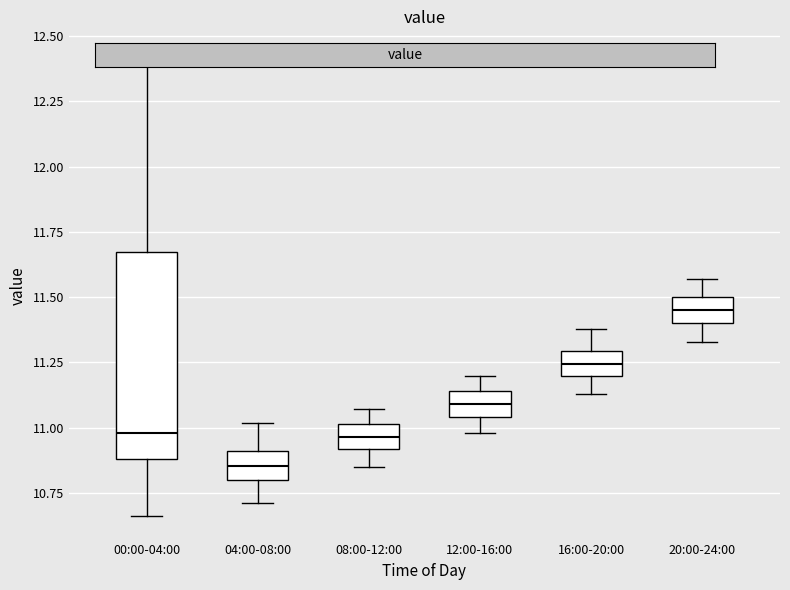

Reading left to right, read every box against the y-axis: the position of its median line, the range the box covers, and the ends of its whiskers. The values are not printed on the chart, so give them approximately, as read against the axis.

00:00-04:00: median 11.00, box 10.90 to 11.70, whiskers 10.65 to 12.45
04:00-08:00: median 10.85, box 10.80 to 10.90, whiskers 10.70 to 11.00
08:00-12:00: median 10.95, box 10.90 to 11.00, whiskers 10.85 to 11.05
12:00-16:00: median 11.10, box 11.05 to 11.15, whiskers 11.00 to 11.20
16:00-20:00: median 11.25, box 11.20 to 11.30, whiskers 11.15 to 11.40
20:00-24:00: median 11.45, box 11.40 to 11.50, whiskers 11.35 to 11.55